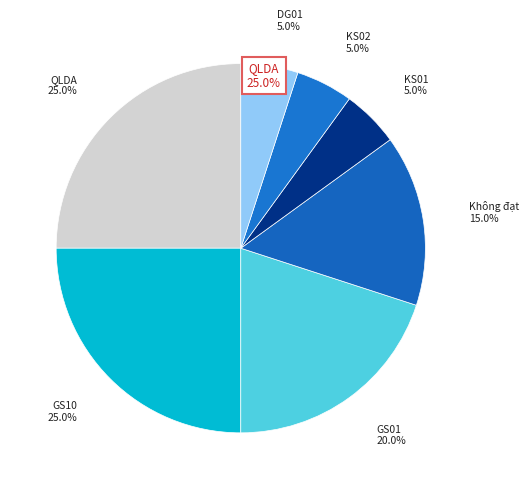

Is there any slice that represents more than half of the pie?

No